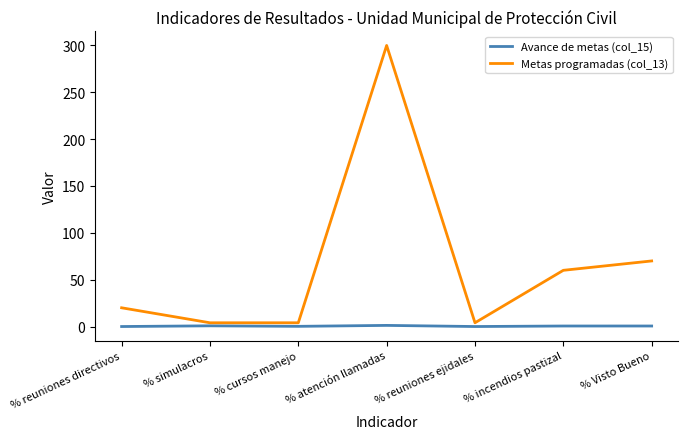

At which category is the sum across all series the highest?

% atención llamadas